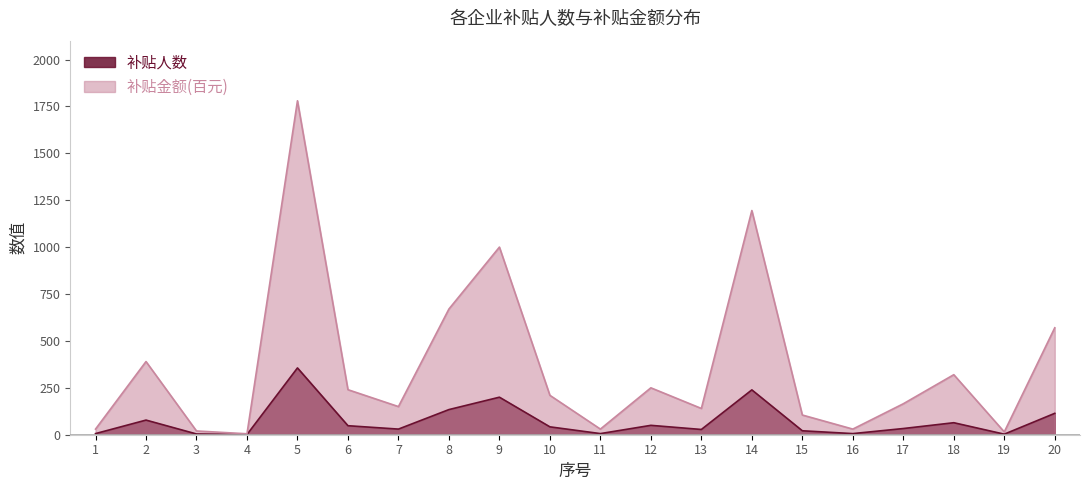

Which series has the largest total across all categories?

补贴金额(百元)